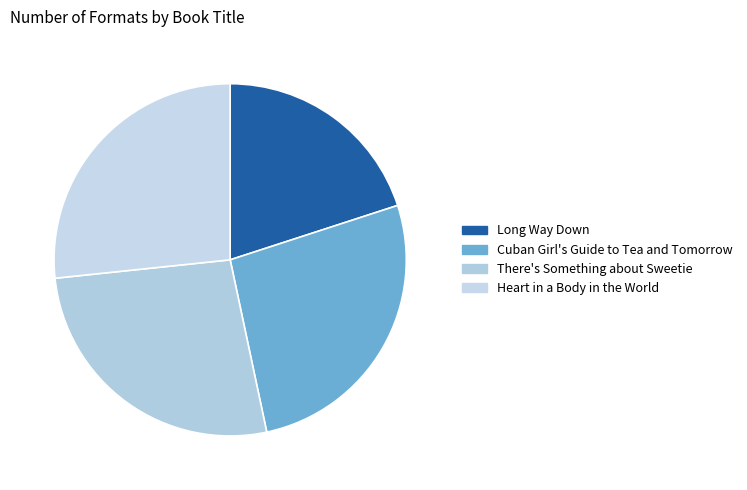

Count the number of slices in the pie.

4